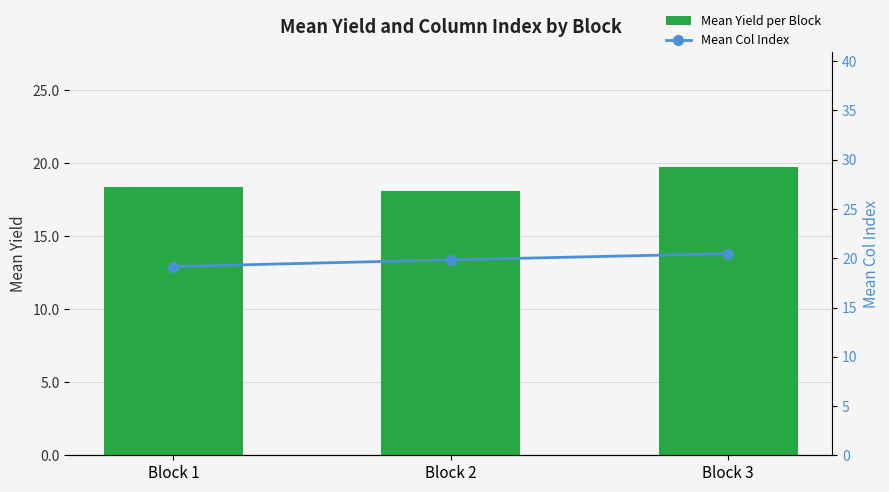

Is the value of Mean Yield per Block at Block 2 greater than the value of Mean Col Index at Block 1?

No